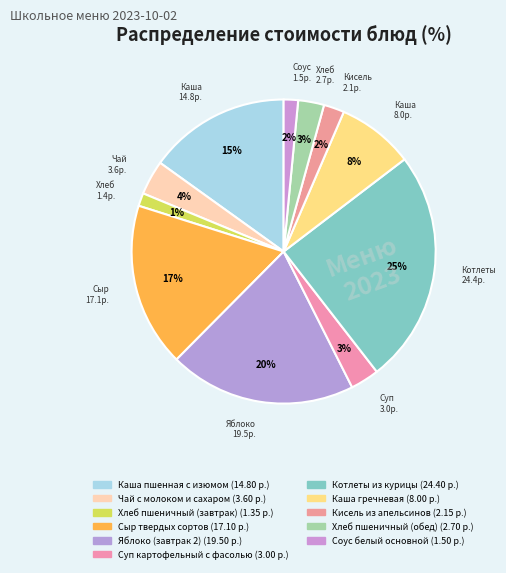

To the nearest percent, what is the difference between the largest and smallest slice percentages?

23%